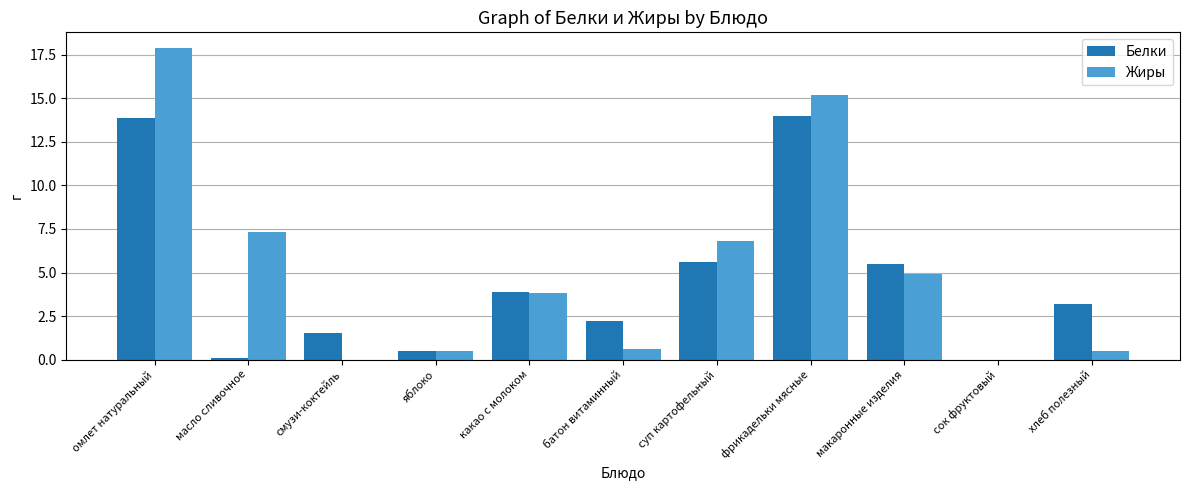

How many data points in Жиры are above 3?

6